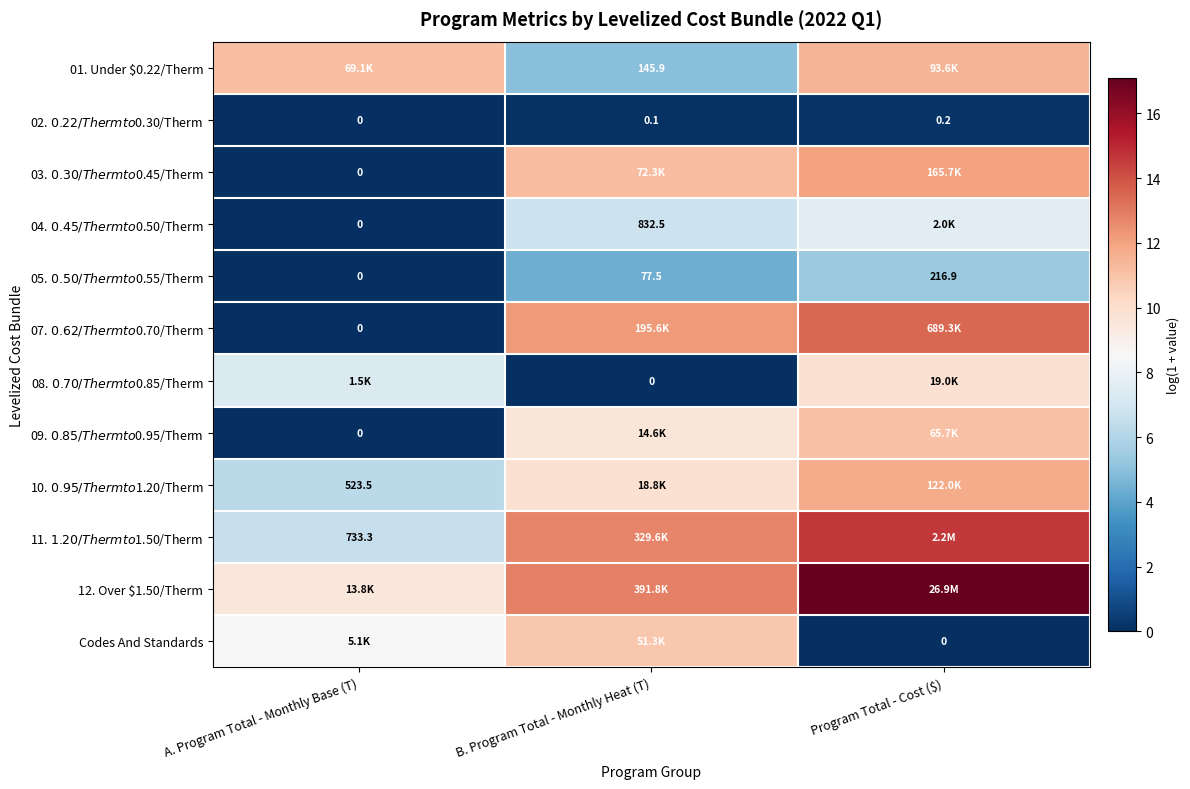

The value of 01. Under $0.22/Therm at B. Program Total - Monthly Heat (T) is 5.0. True or false?

True